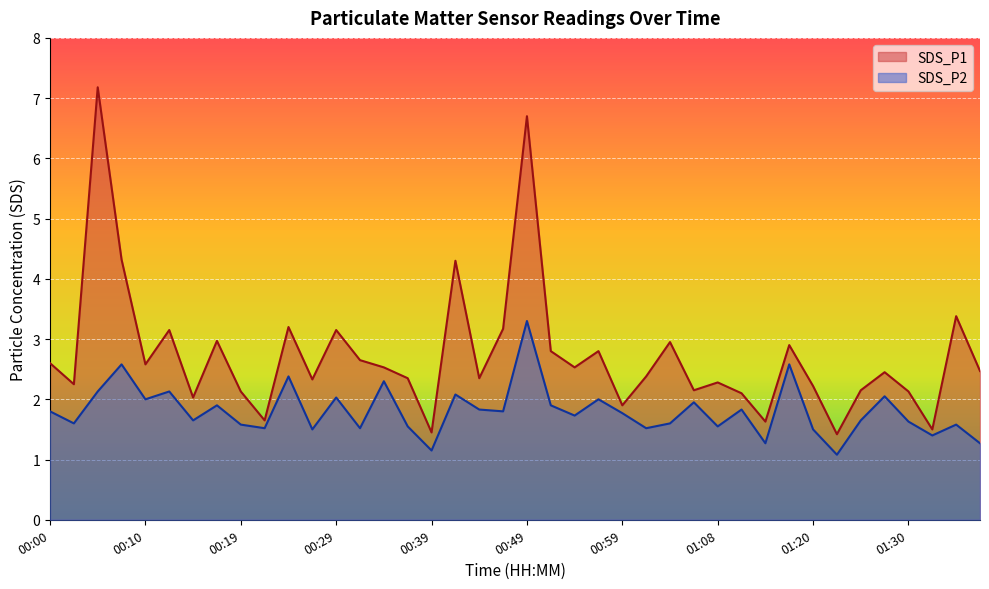

True or false: SDS_P1 has more than 0 interior local peaks.

True